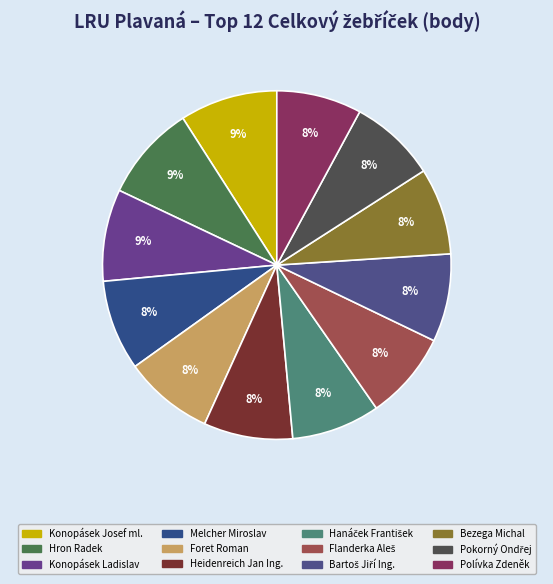

To the nearest percent, what percentage of the pie is Konopásek Ladislav?

9%